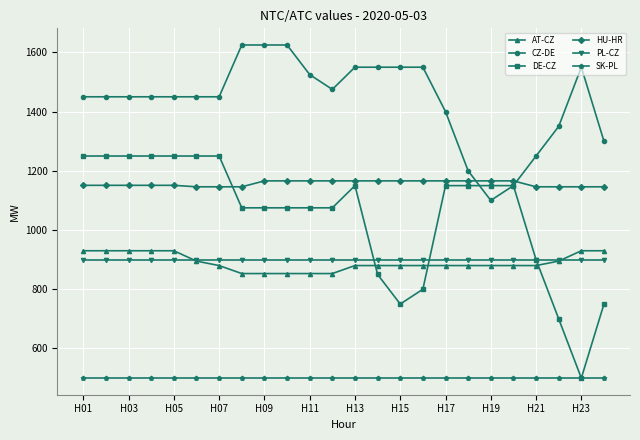

At how many categories does at least one series exceed 1503?

9